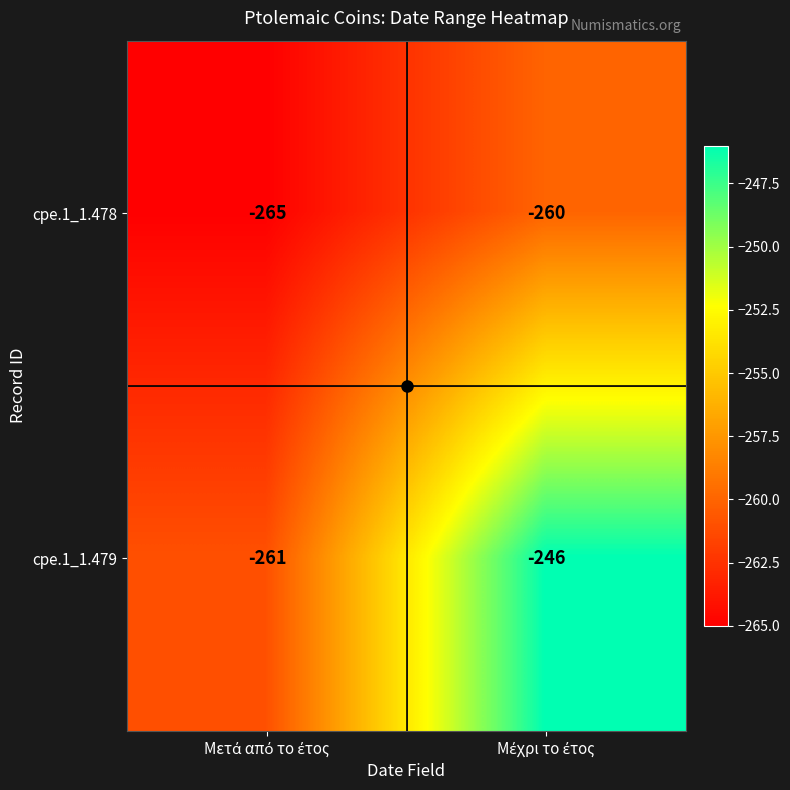

How many distinct data groups are displayed?

2